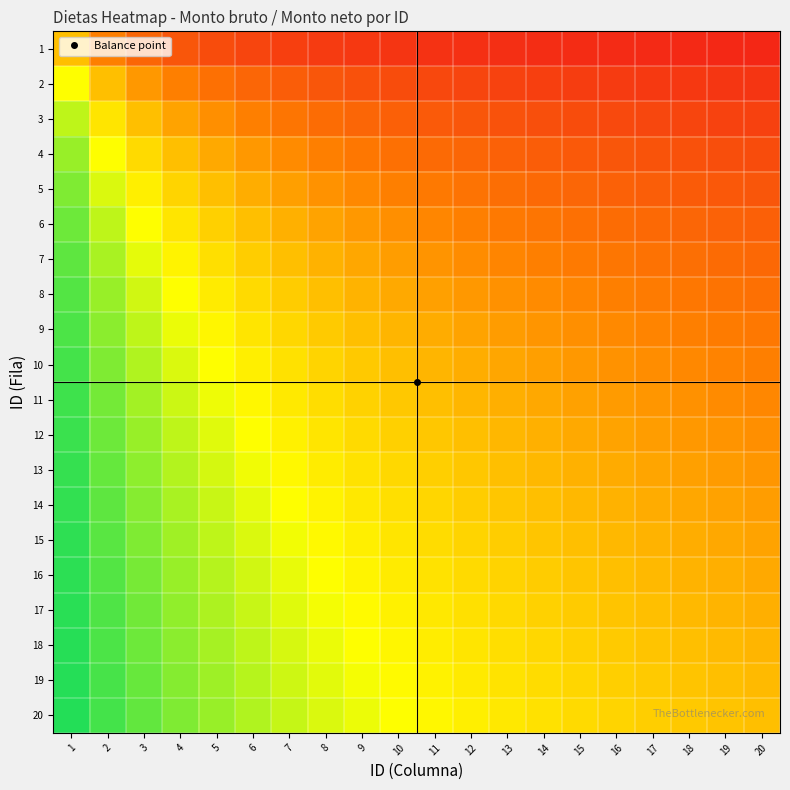

Count the number of categories in the chart.

20